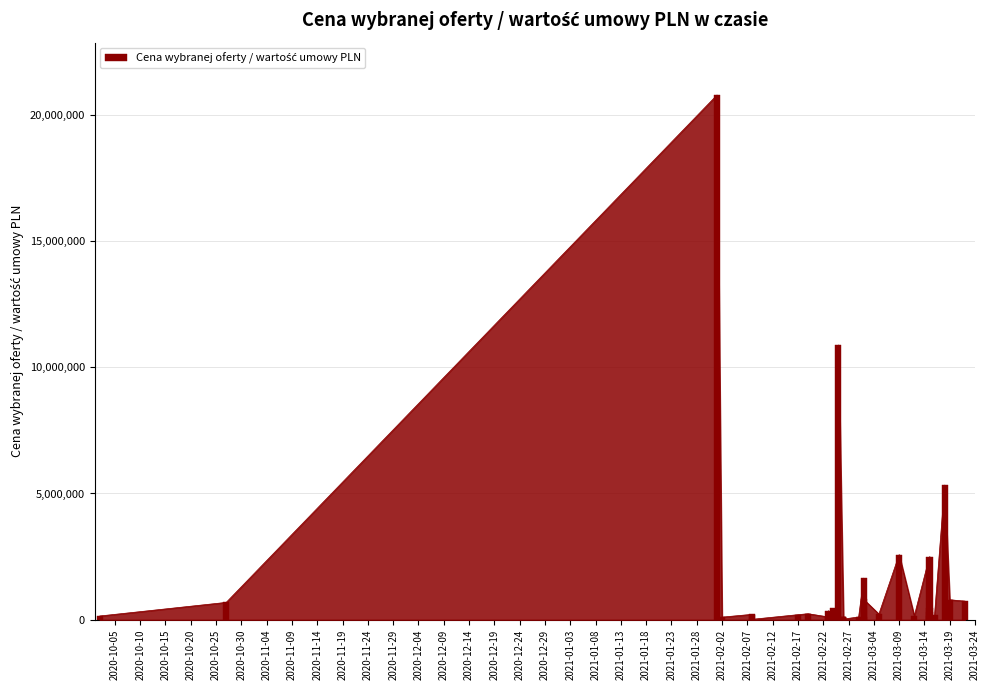

What is the label of the 27th bar from the left?

2021-02-12